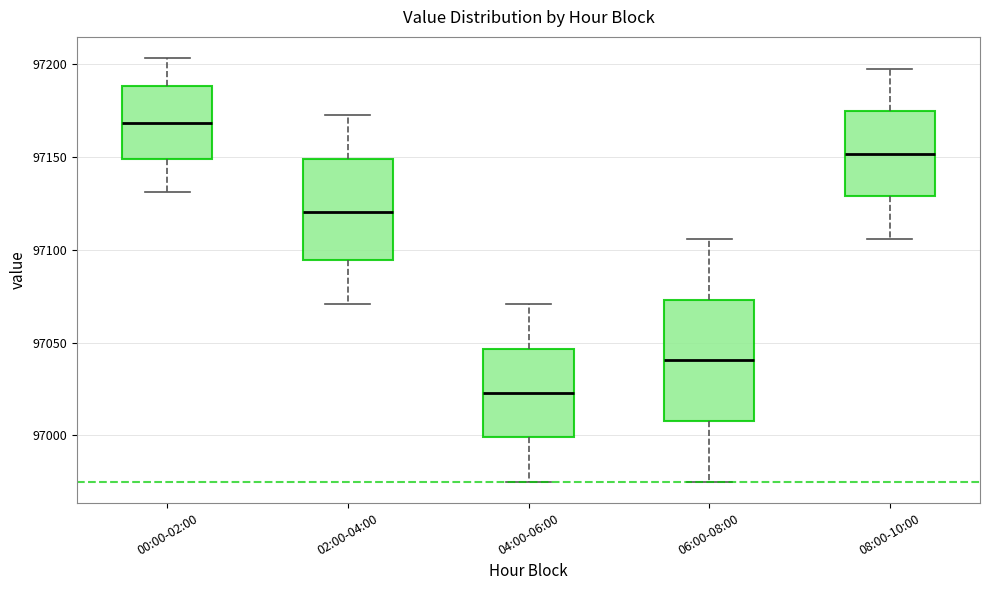

Reading left to right, read every box against the y-axis: the position of its median line, the range the box covers, and the ends of its whiskers. The values are not printed on the chart, so give them approximately, as read against the axis.

00:00-02:00: median 97170, box 97150 to 97190, whiskers 97130 to 97205
02:00-04:00: median 97120, box 97095 to 97150, whiskers 97070 to 97170
04:00-06:00: median 97025, box 97000 to 97045, whiskers 96975 to 97070
06:00-08:00: median 97040, box 97010 to 97075, whiskers 96975 to 97105
08:00-10:00: median 97150, box 97130 to 97175, whiskers 97105 to 97195